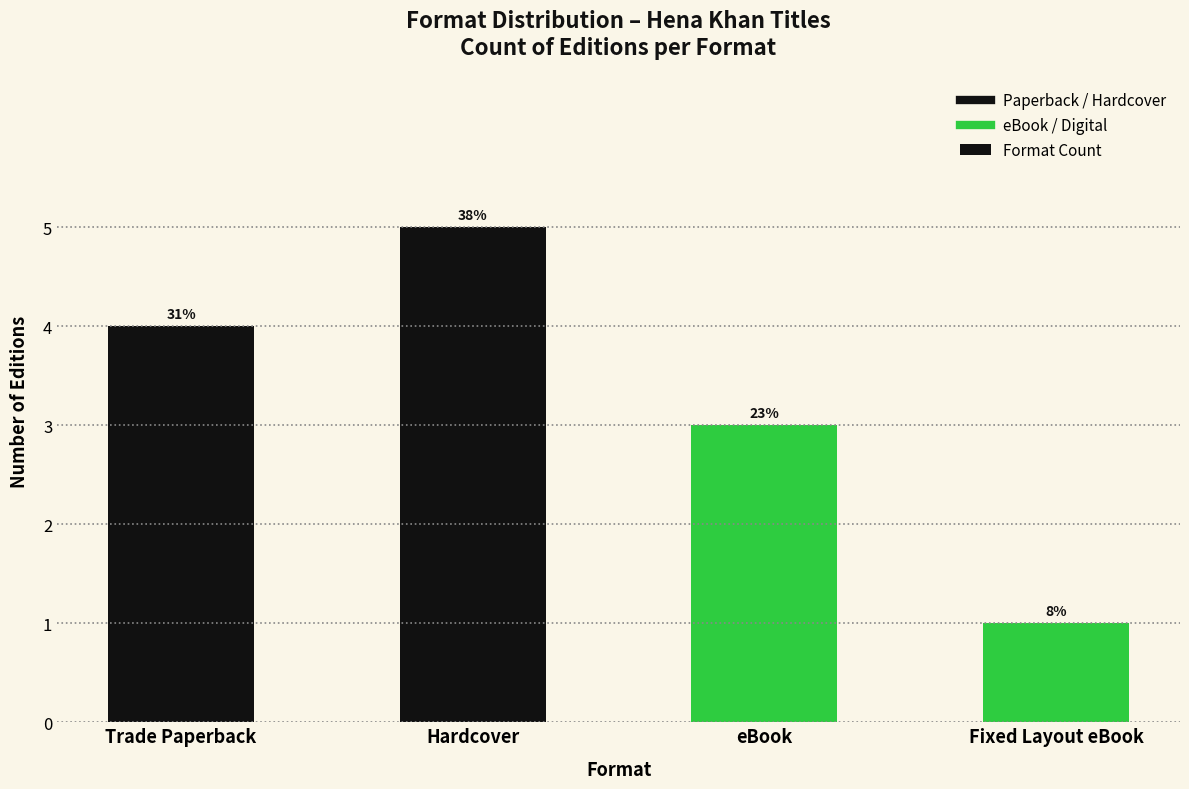

Where does the data first go above 4?

Hardcover